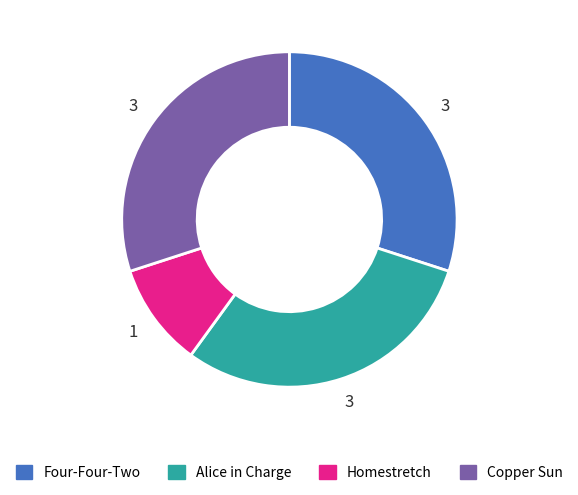

Do Copper Sun and Homestretch together represent more than half of the pie?

No